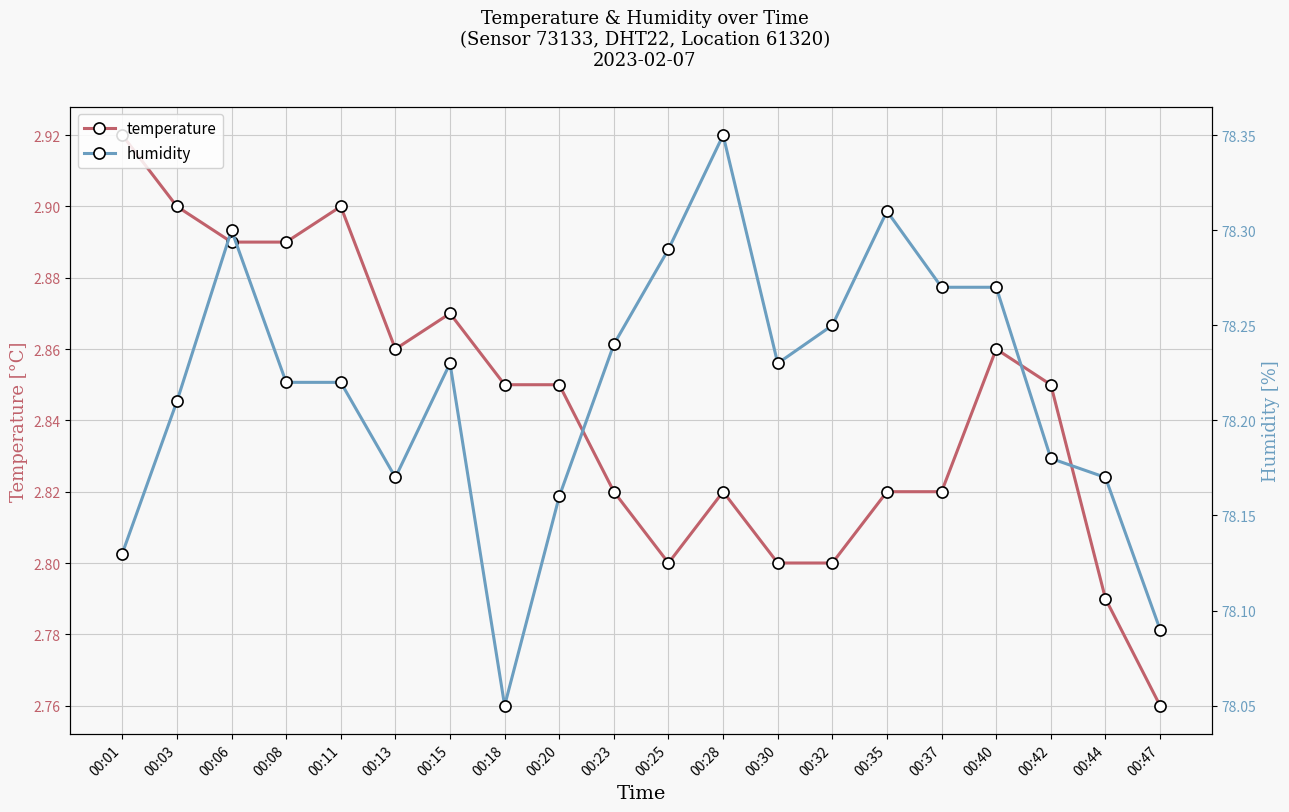

What are all the series names shown in the legend?

temperature, humidity